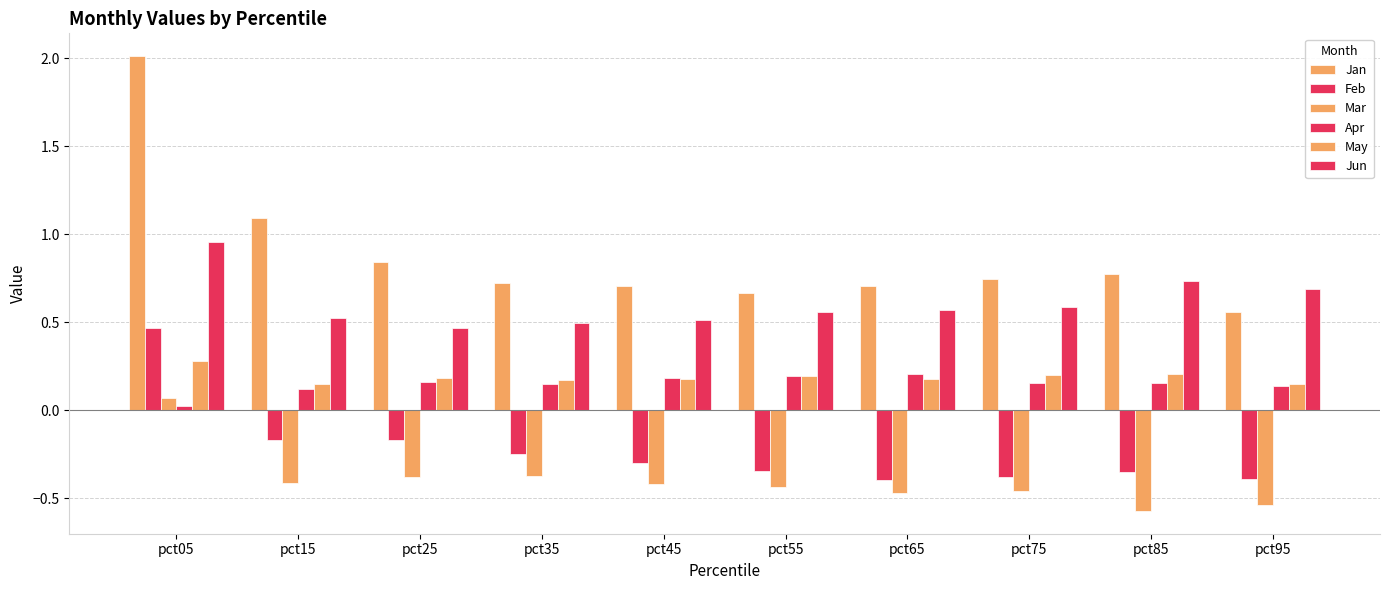

At pct15, list the series in order from largest to smallest.

Jan, Jun, May, Apr, Feb, Mar